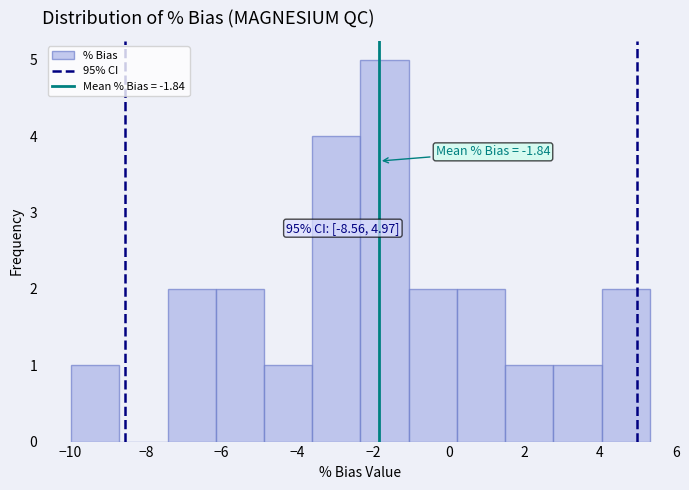

Which range on the x-axis has the tallest bar?

-2.4 to -1.0